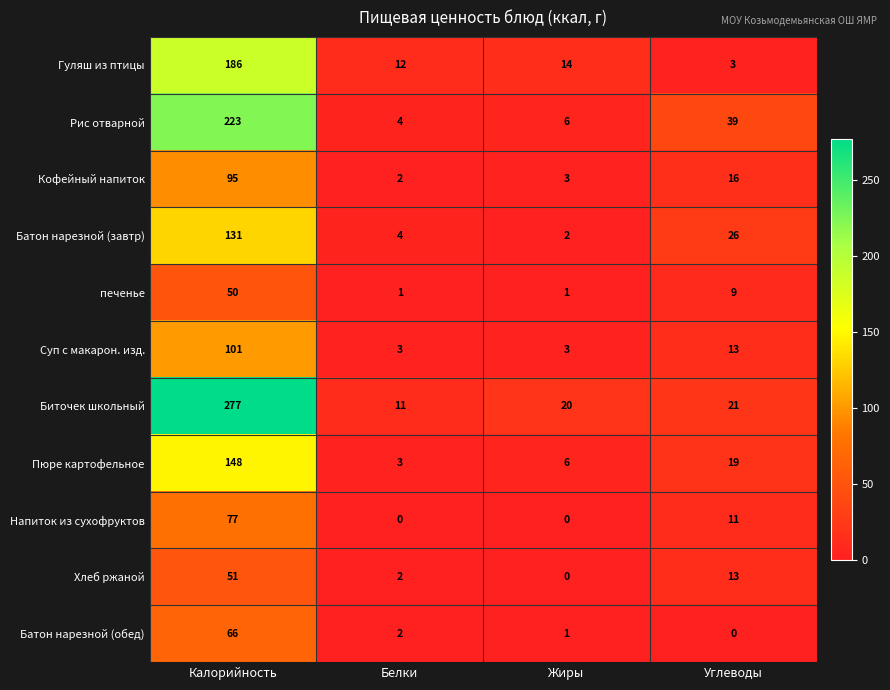

Is it true that Гуляш из птицы equals 12 at Белки?

True